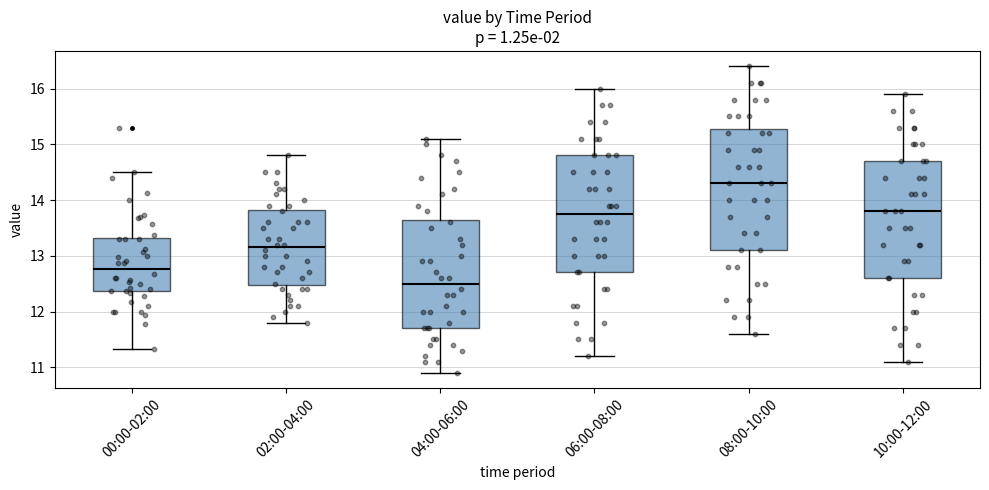

Where does the lower whisker of the box for 08:00-10:00 end on the y-axis? The values are not printed on the chart, so give them approximately, as read against the axis.

11.6